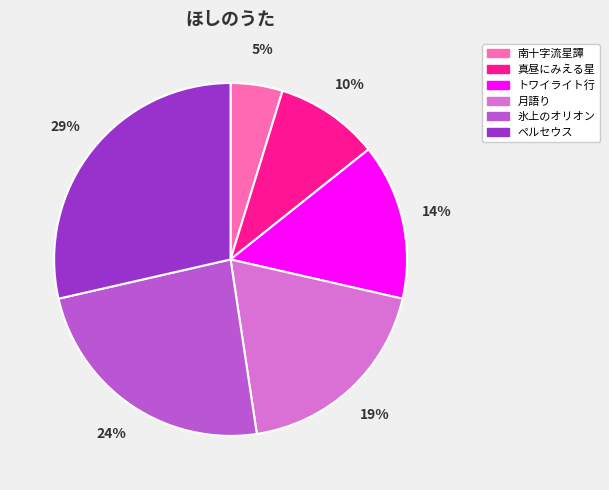

To the nearest percent, what percentage of the pie is ペルセウス?

29%